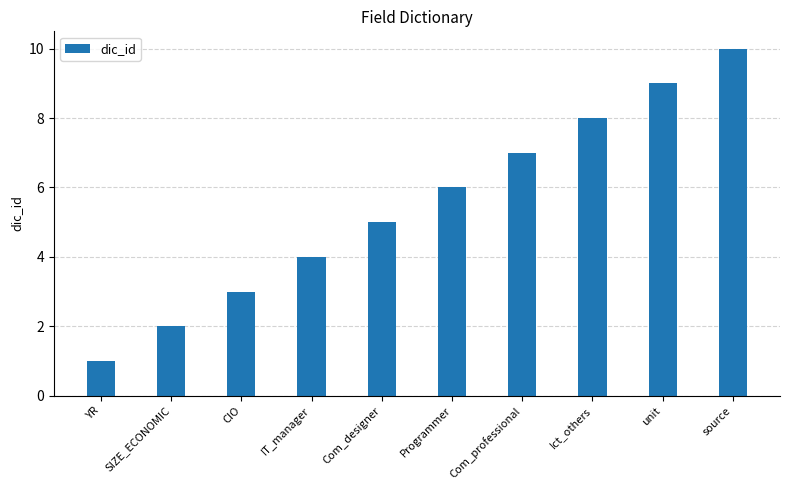

Reading right to left, what are all the values shown in this chart?

10	9	8	7	6	5	4	3	2	1